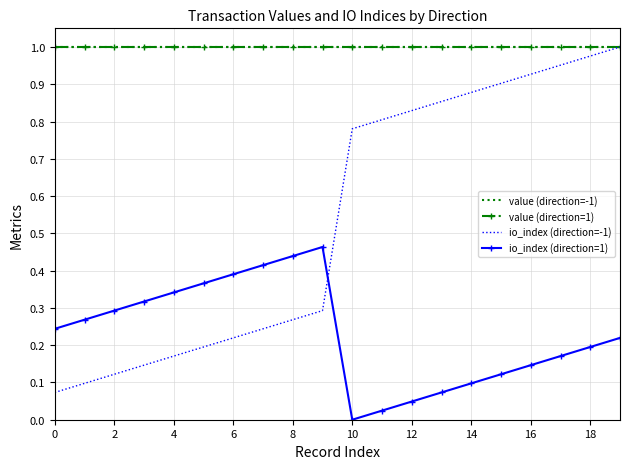

Which series has the largest total across all categories?

value (direction=-1)